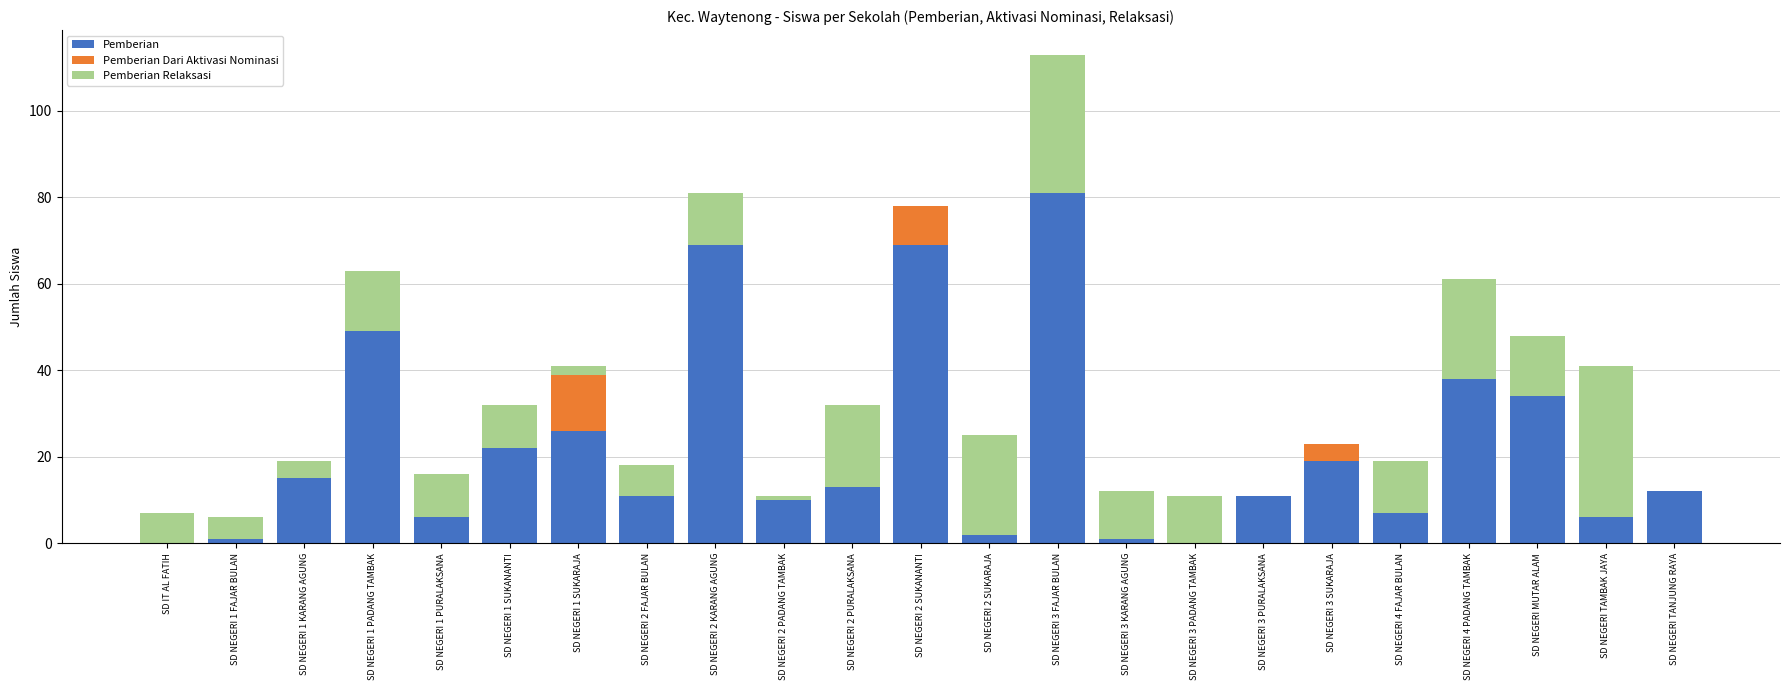

Is it true that Pemberian equals 19 at SD NEGERI 3 SUKARAJA?

True